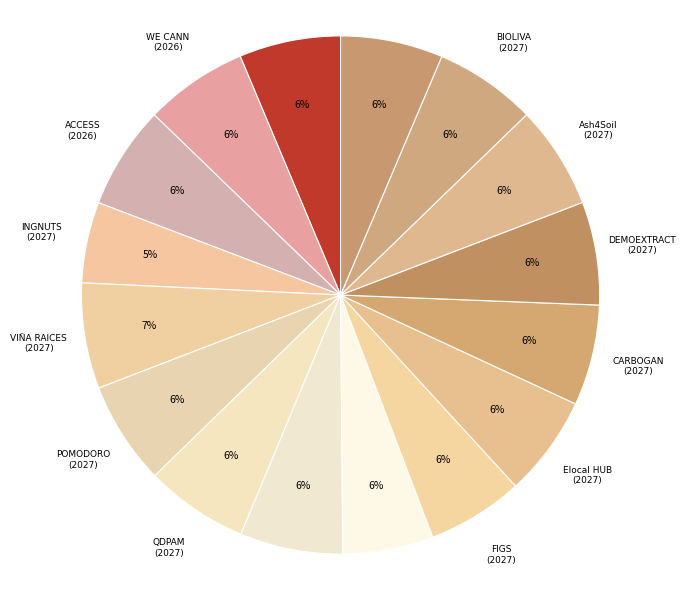

Is QDPAM (2027) the majority of the pie?

No